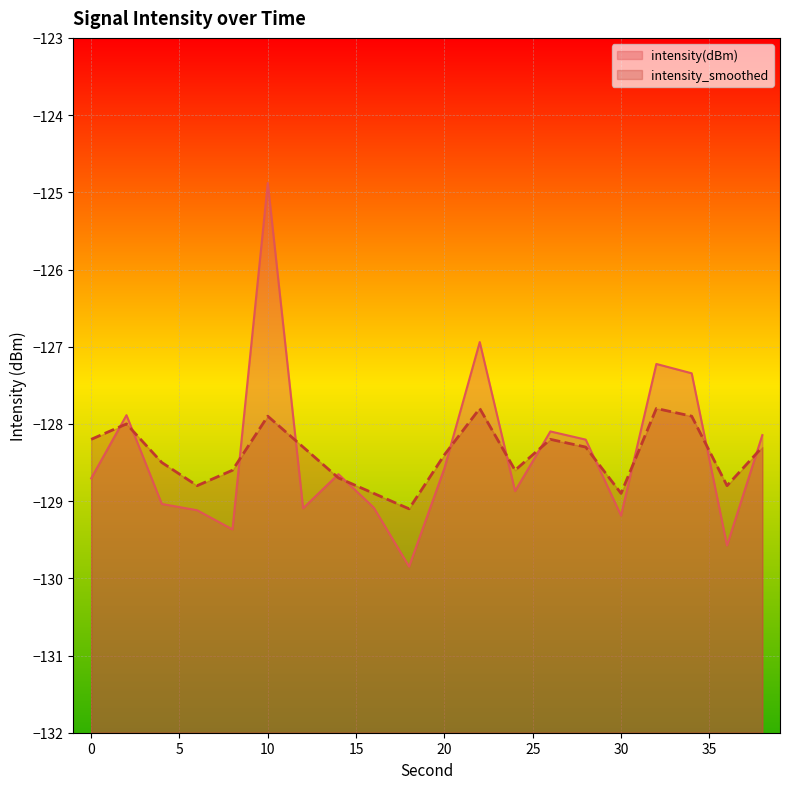

What is the spread (max minus min) of values at 34?

0.6